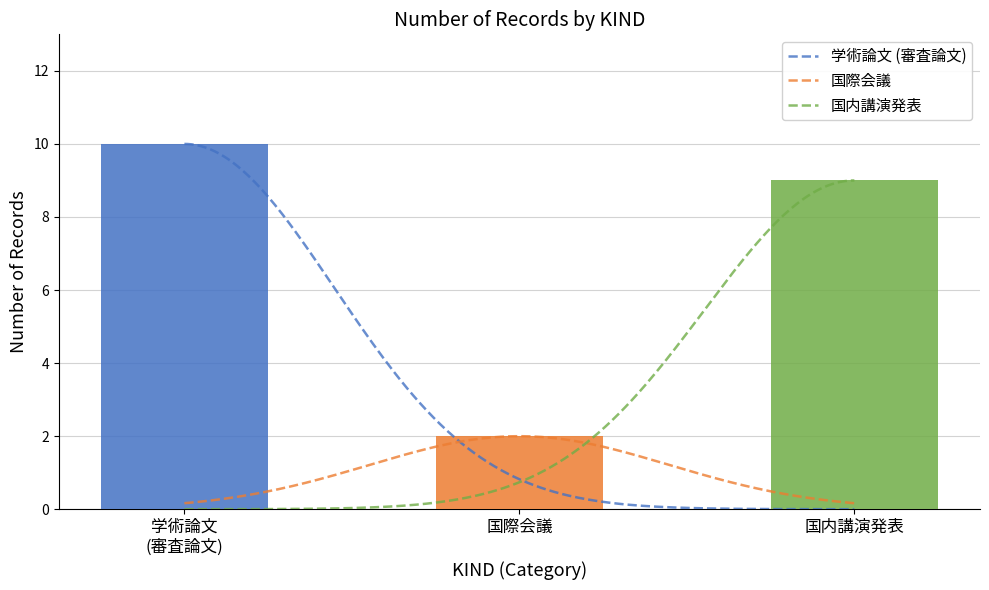

Does the chart contain stacked bars?

No